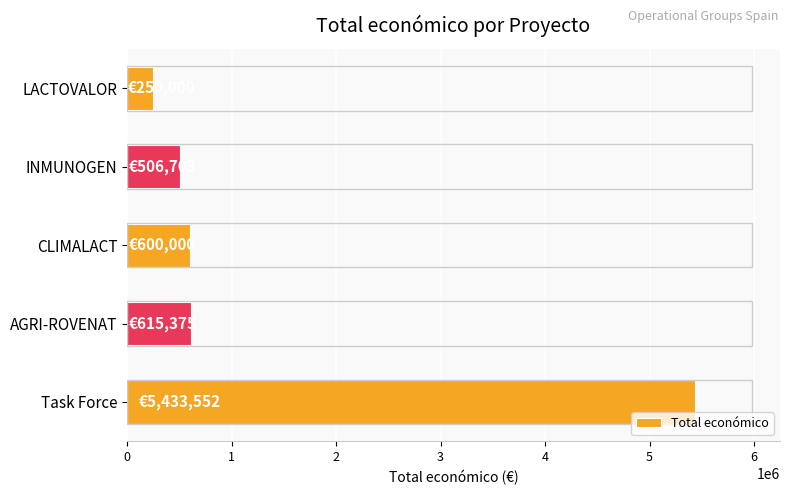

What is the change in value from AGRI-ROVENAT to Task Force?

+4818177